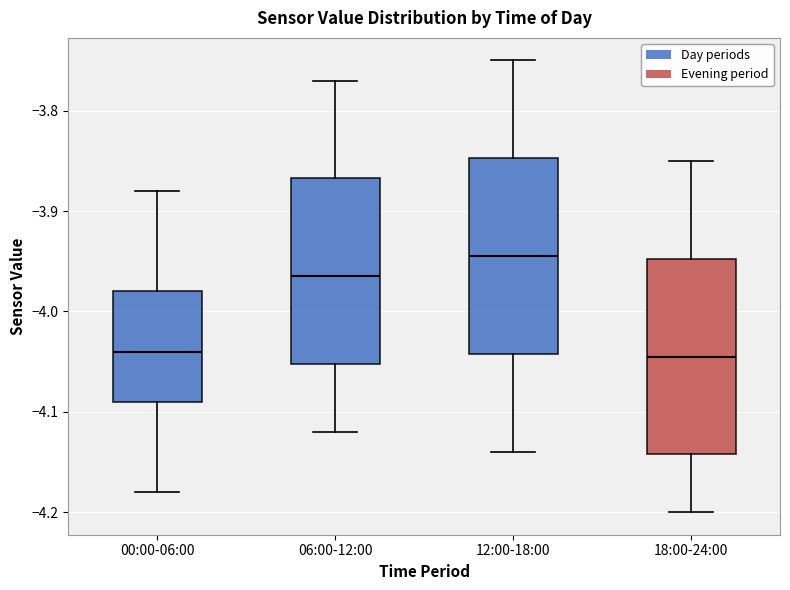

Where is the upper edge of the box for 12:00-18:00 on the y-axis? The values are not printed on the chart, so give them approximately, as read against the axis.

-3.85